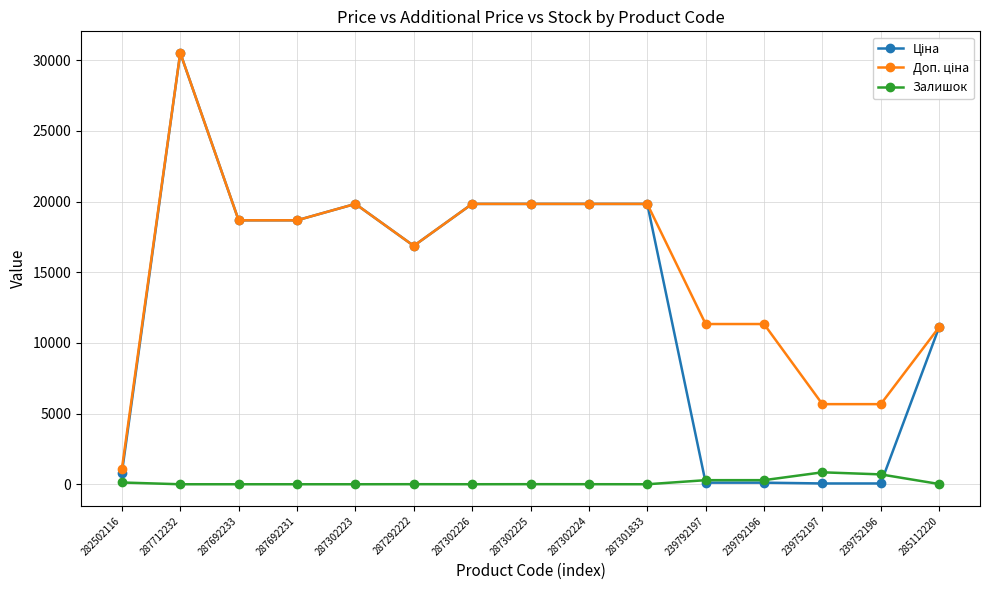

At how many categories does at least one series exceed 8422?

12